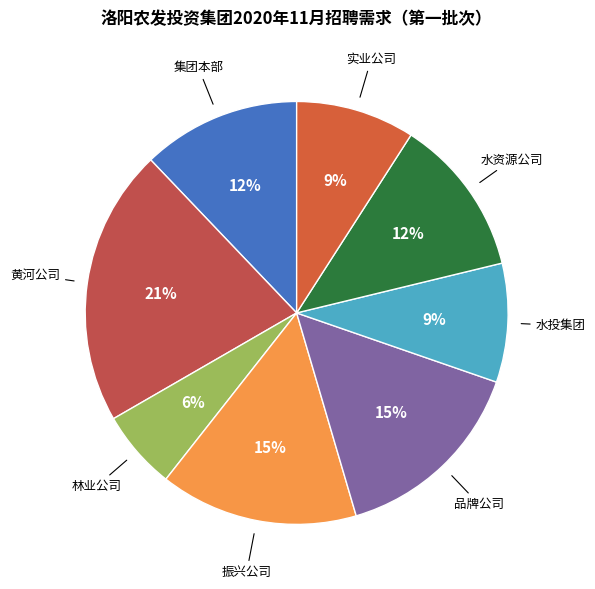

How many slices are in this pie chart?

8